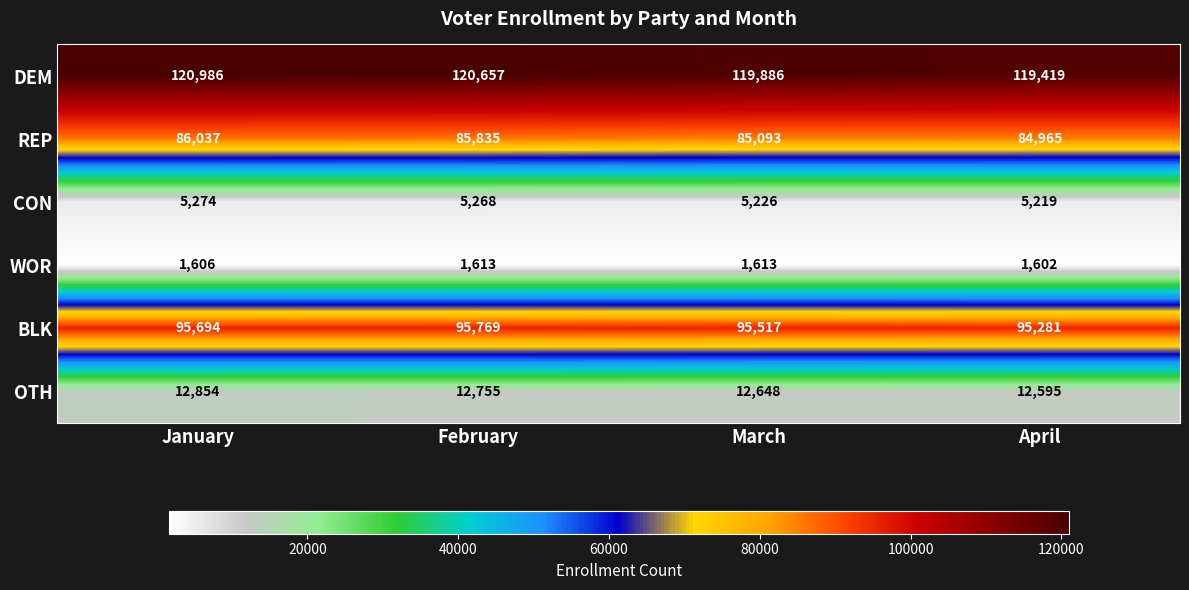

What is the total value across all series at April?

319081